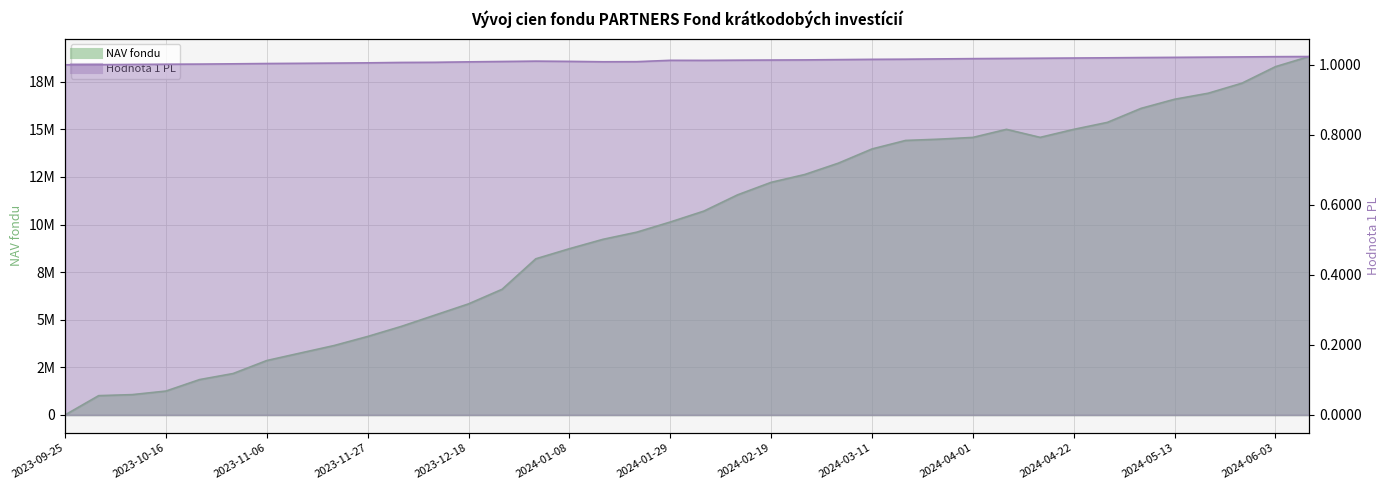

What is the total value across all series at 2024-03-25?

14481818.7